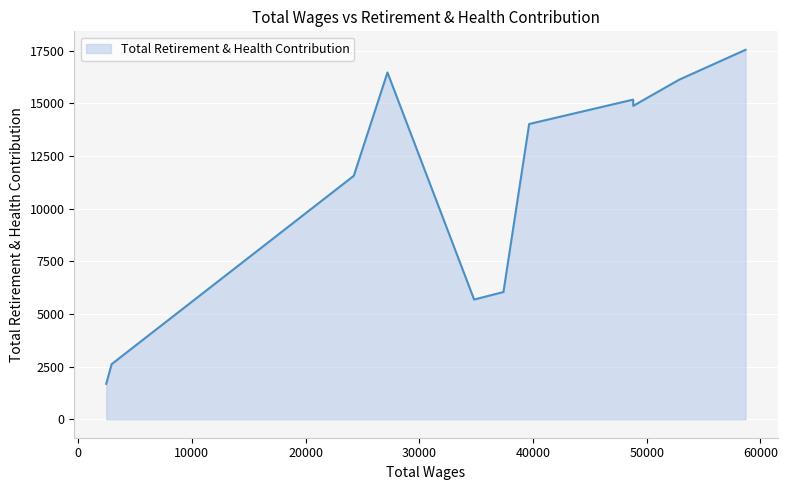

What is the minimum value shown in the chart?

1682